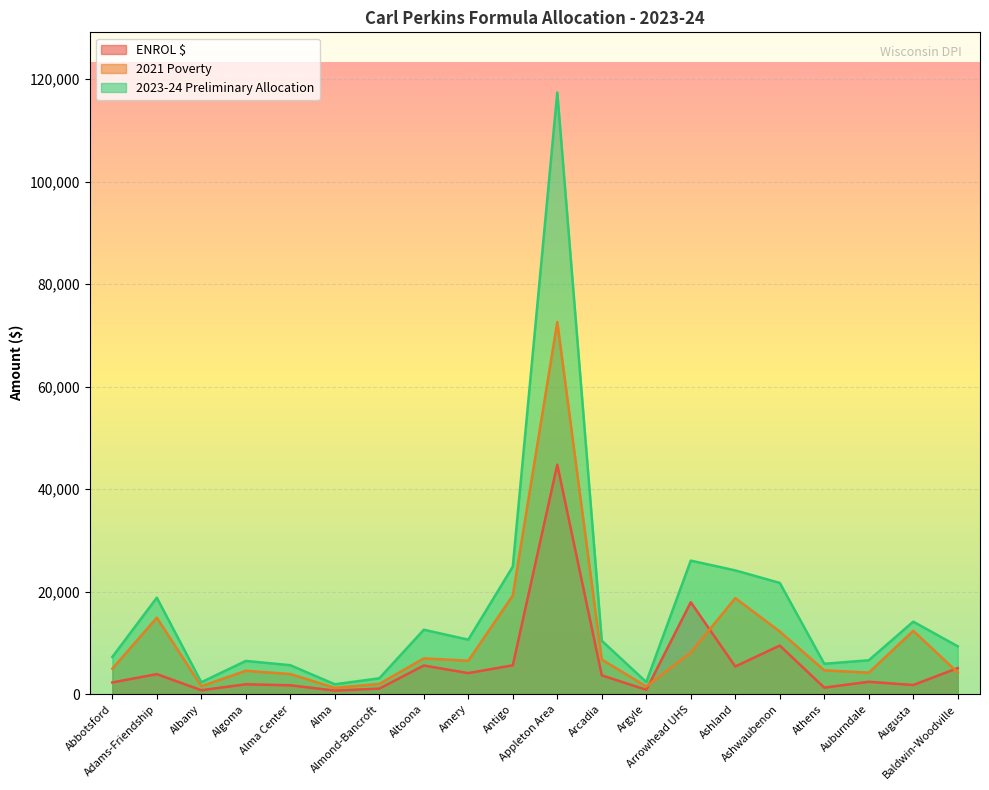

Reading left to right, transcribe all the data shown in this chart.

ENROL $: 2286	3909	772	1928	1729	701	1087	5591	4108	5634	44767	3672	857	17937	5401	9481	1277	2417	1785	5092
2021 Poverty: 4972	14915	1551	4561	3922	1231	2007	6978	6522	19247	72611	6750	1505	8119	18746	12224	4652	4196	12360	4242
2023-24 Preliminary Allocation: 7258	18824	2323	6489	5651	1932	3094	12569	10630	24881	117378	10422	2362	26056	24147	21705	5929	6613	14145	9334